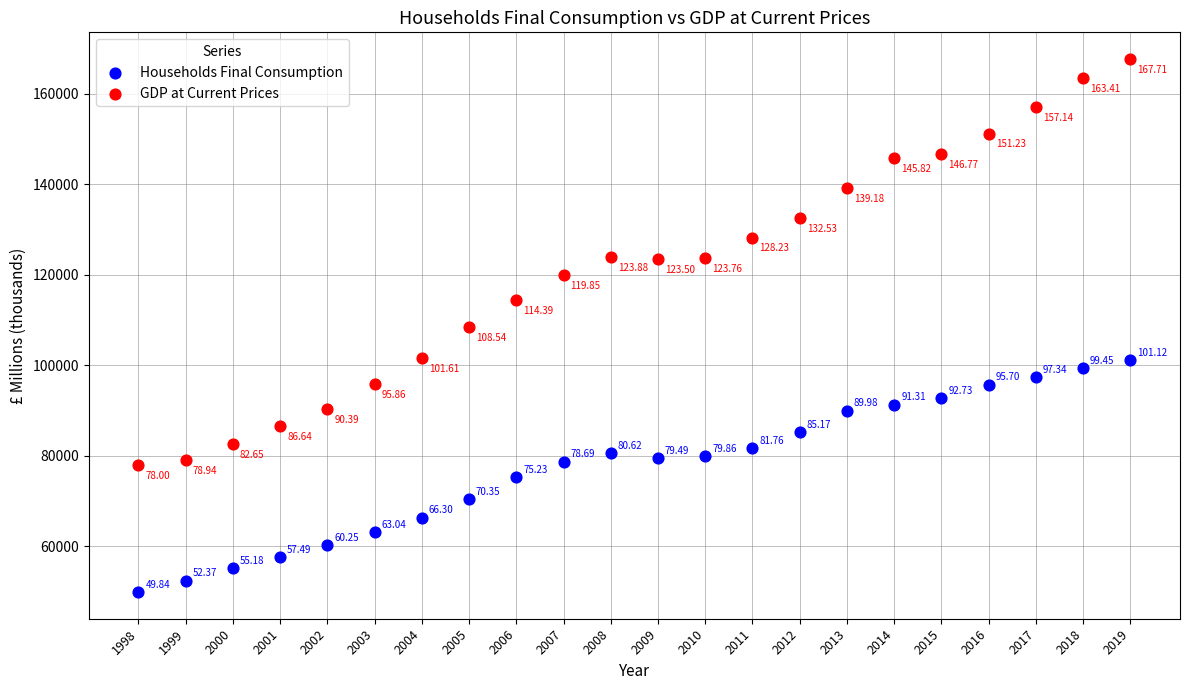

Which series contains the highest Y value?

GDP at Current Prices